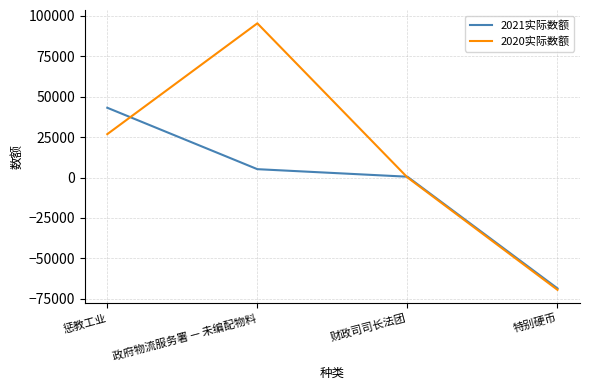

What is the sum of all 2020实际数额 values?

52892